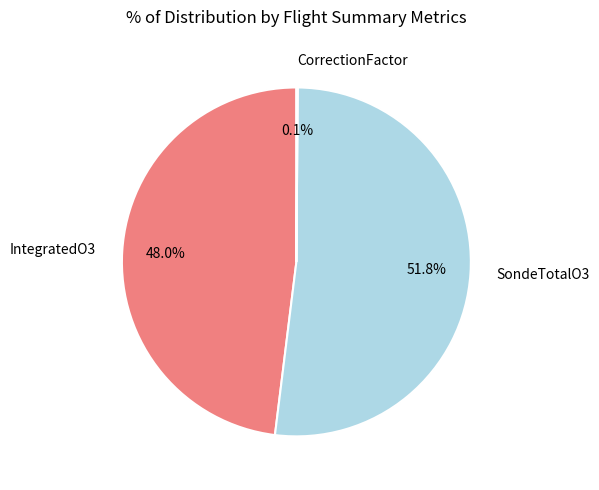

The SondeTotalO3 slice represents 59% of the pie. True or false?

False